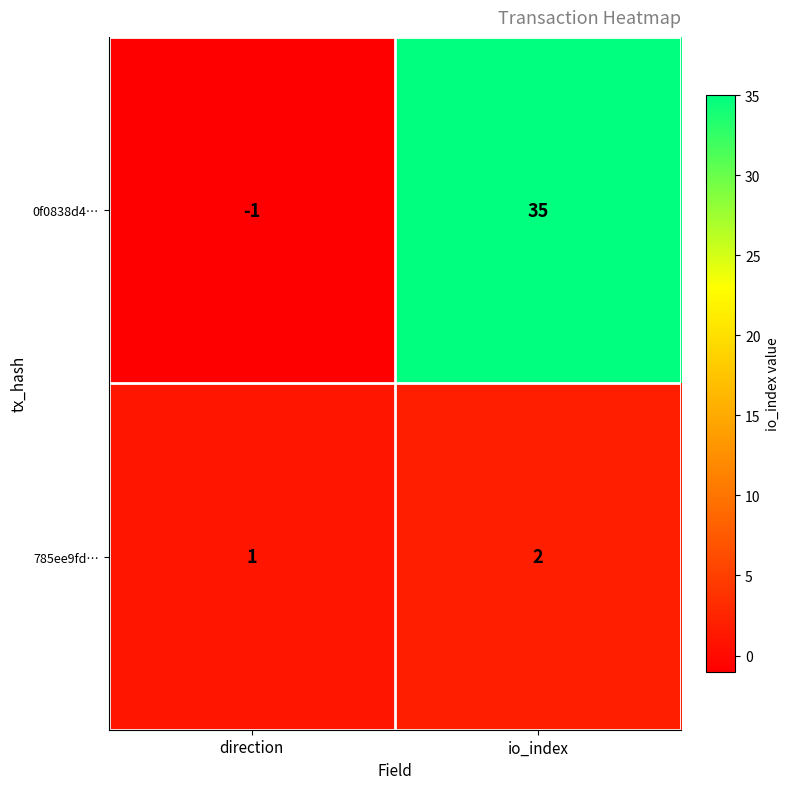

Between direction and io_index, which series saw the biggest shift?

0f0838d4…